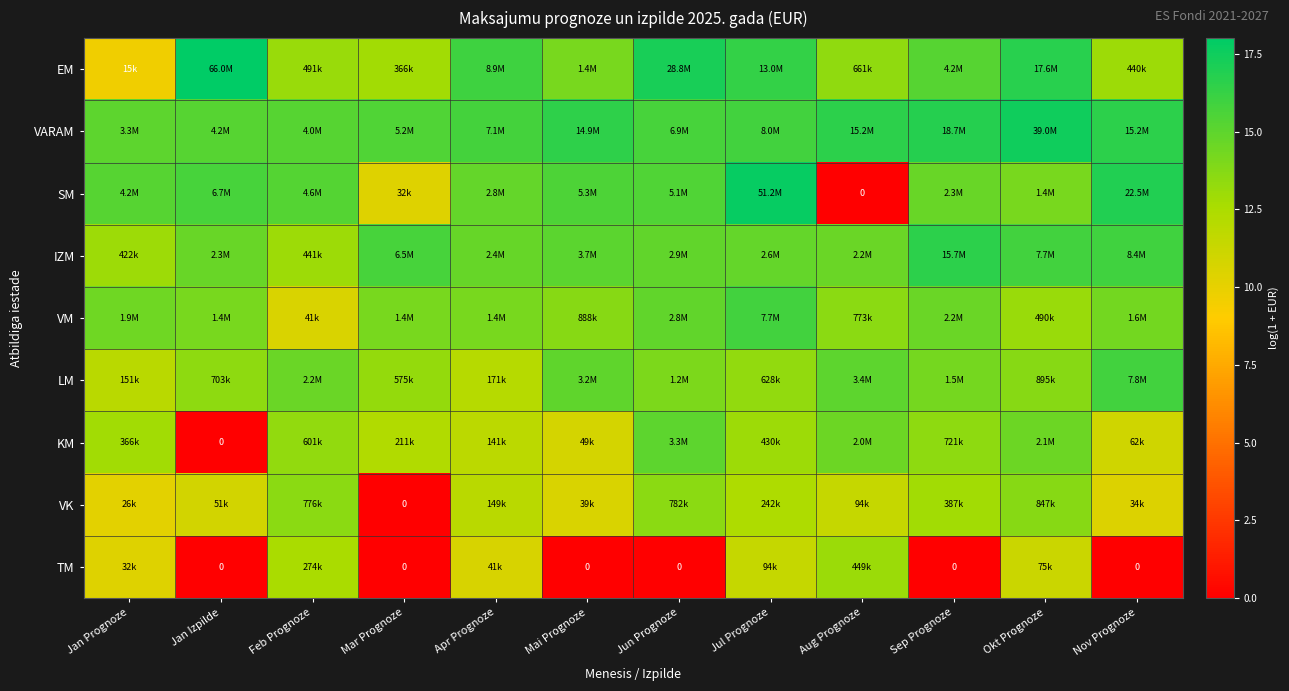

Between Aug Prognoze and Sep Prognoze, which series saw the biggest shift?

SM